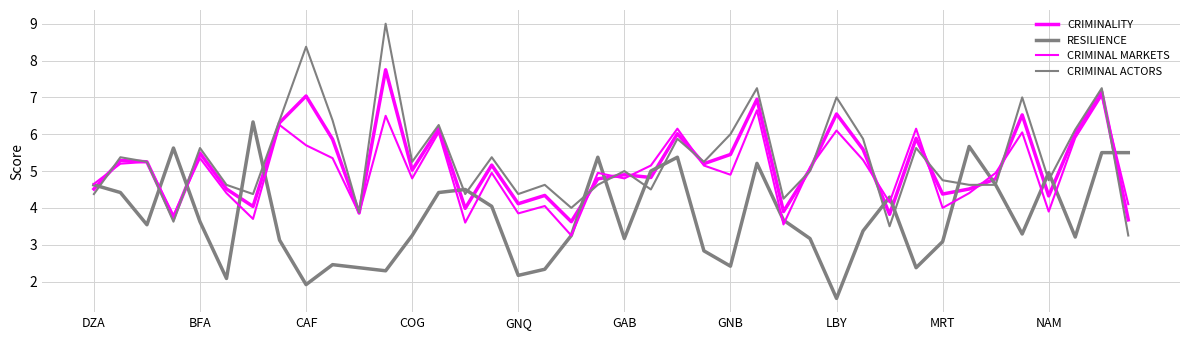

What is the sum of all RESILIENCE values?

150.0